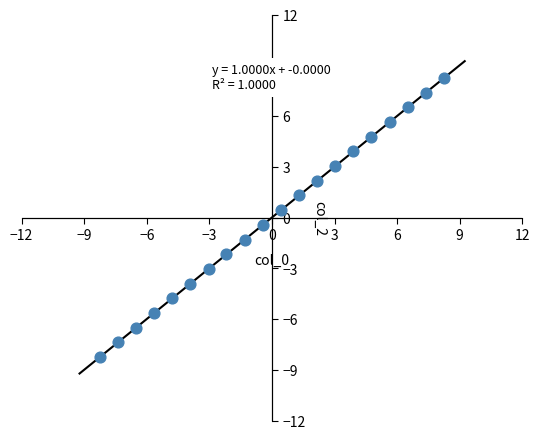

What is the range of Y values (max minus min)?

16.5